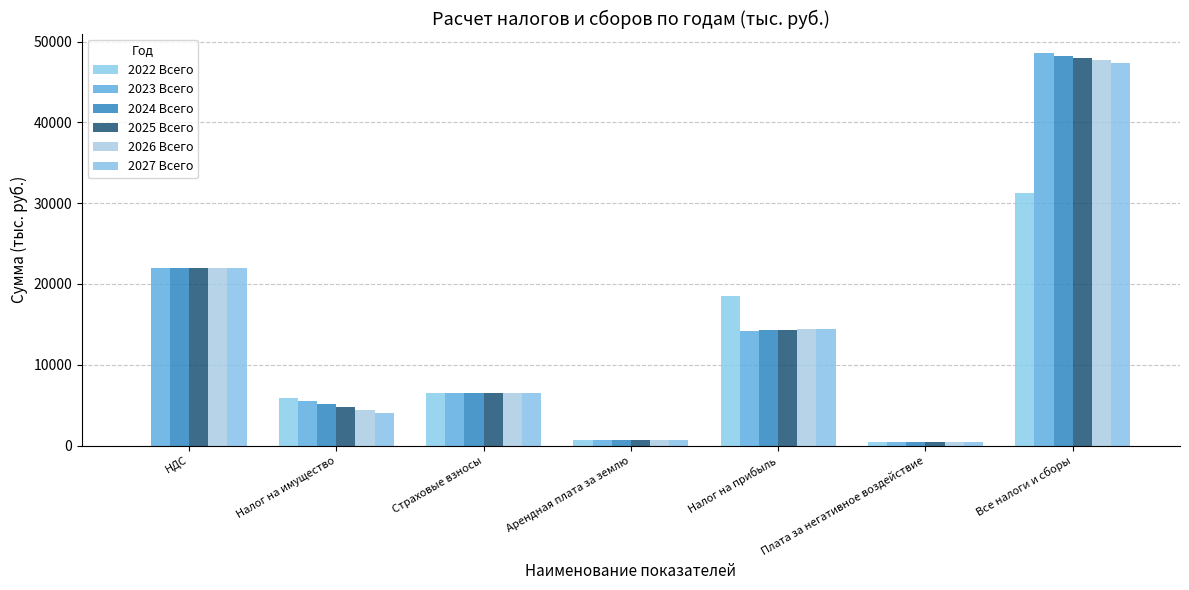

What is the sum of all 2022 Всего values?

63209.4